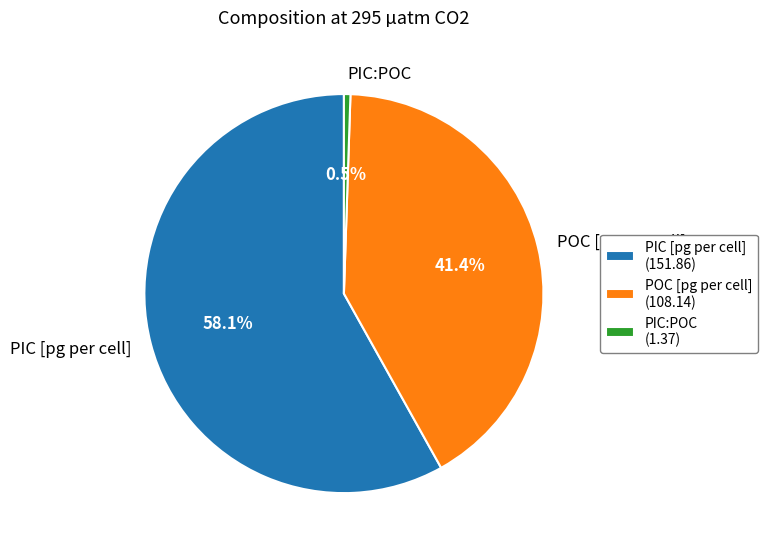

What is the total percentage of POC [pg per cell] and PIC [pg per cell]?

99.5%